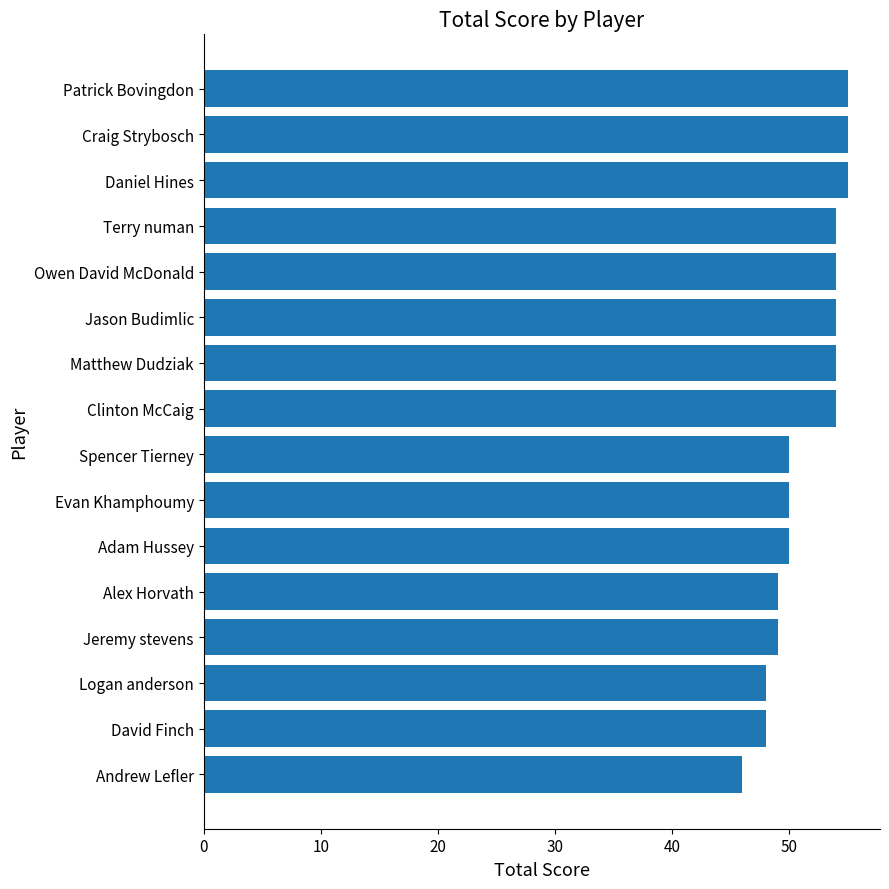

Is it true that the value at Clinton McCaig is 54?

True